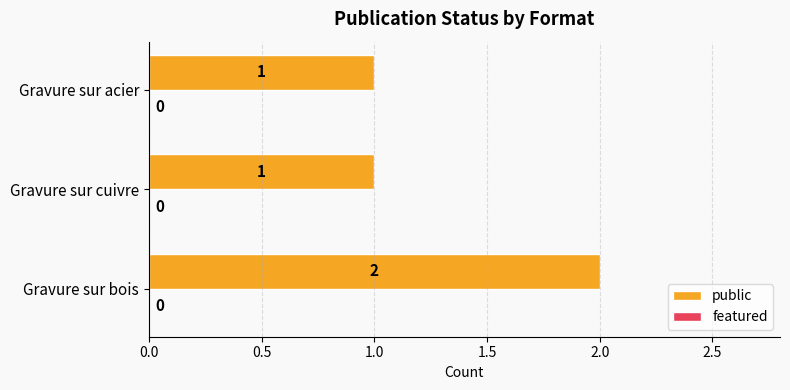

Which has a higher value, Gravure sur cuivre or Gravure sur bois?

Gravure sur bois